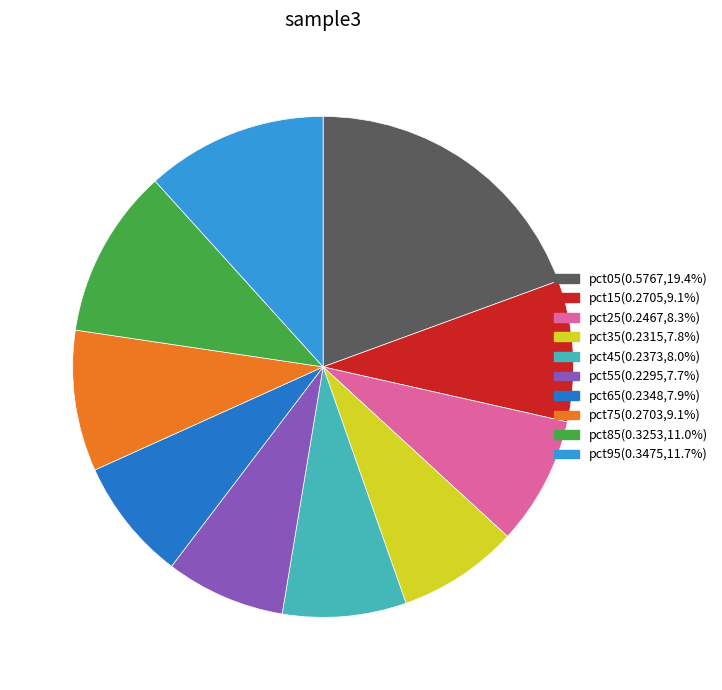

How many segments does this pie chart have?

10